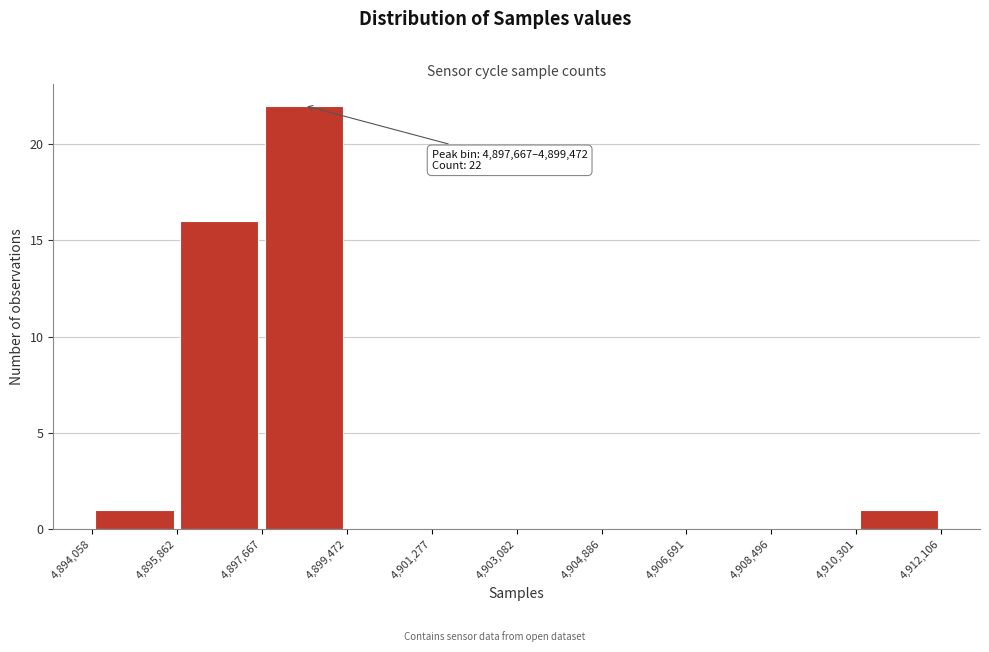

Which range on the x-axis has the tallest bar?

4,897,667 to 4,899,472